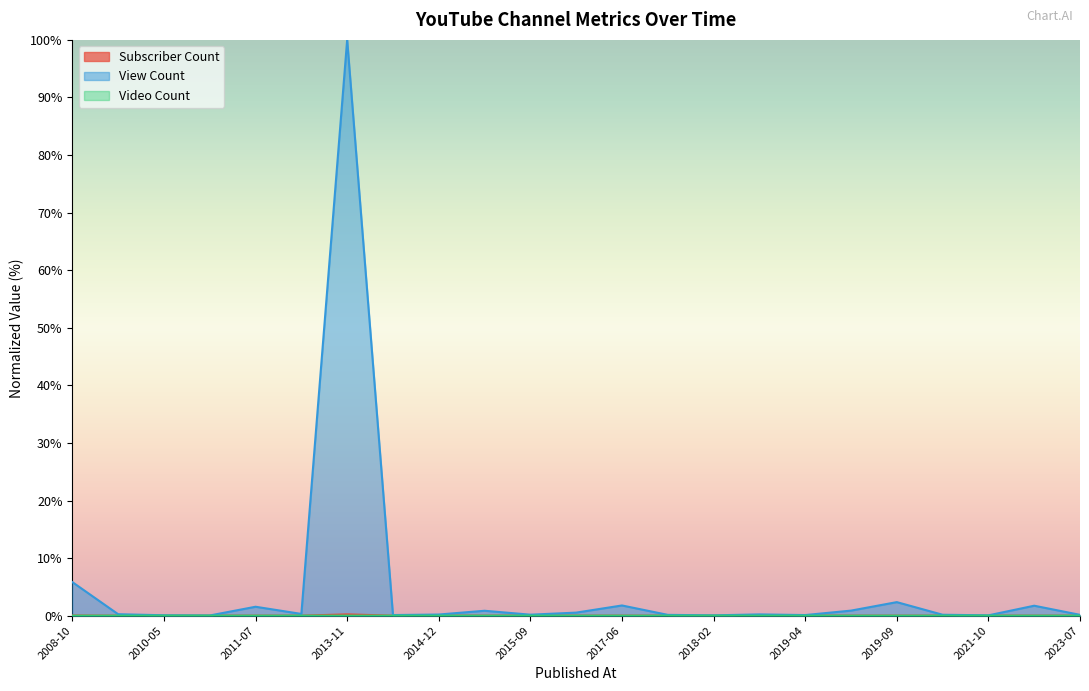

At which category is the sum across all series the highest?

2013-11